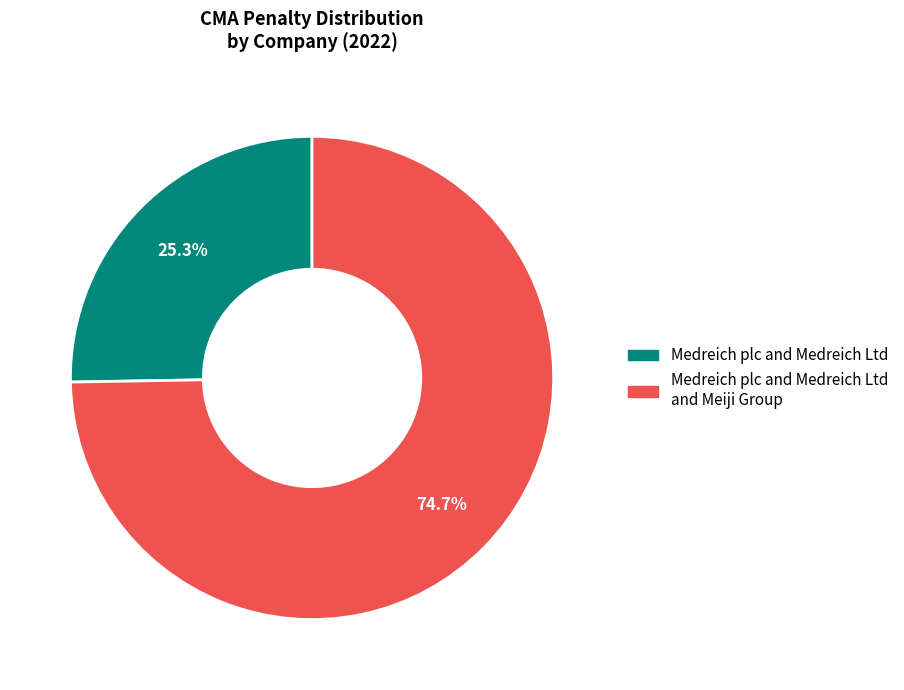

Between Medreich plc and Medreich Ltd and Medreich plc and Medreich Ltd and Meiji Group, which is larger?

Medreich plc and Medreich Ltd and Meiji Group